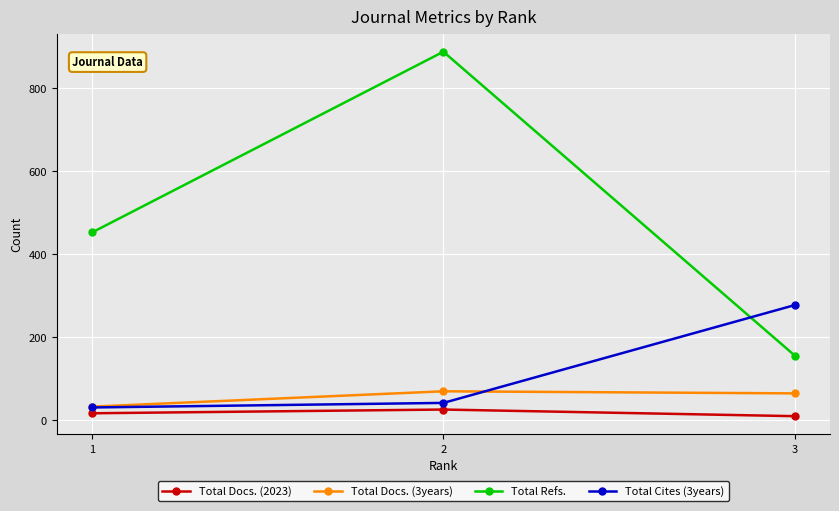

What are all the series names shown in the legend?

Total Docs. (2023), Total Docs. (3years), Total Refs., Total Cites (3years)